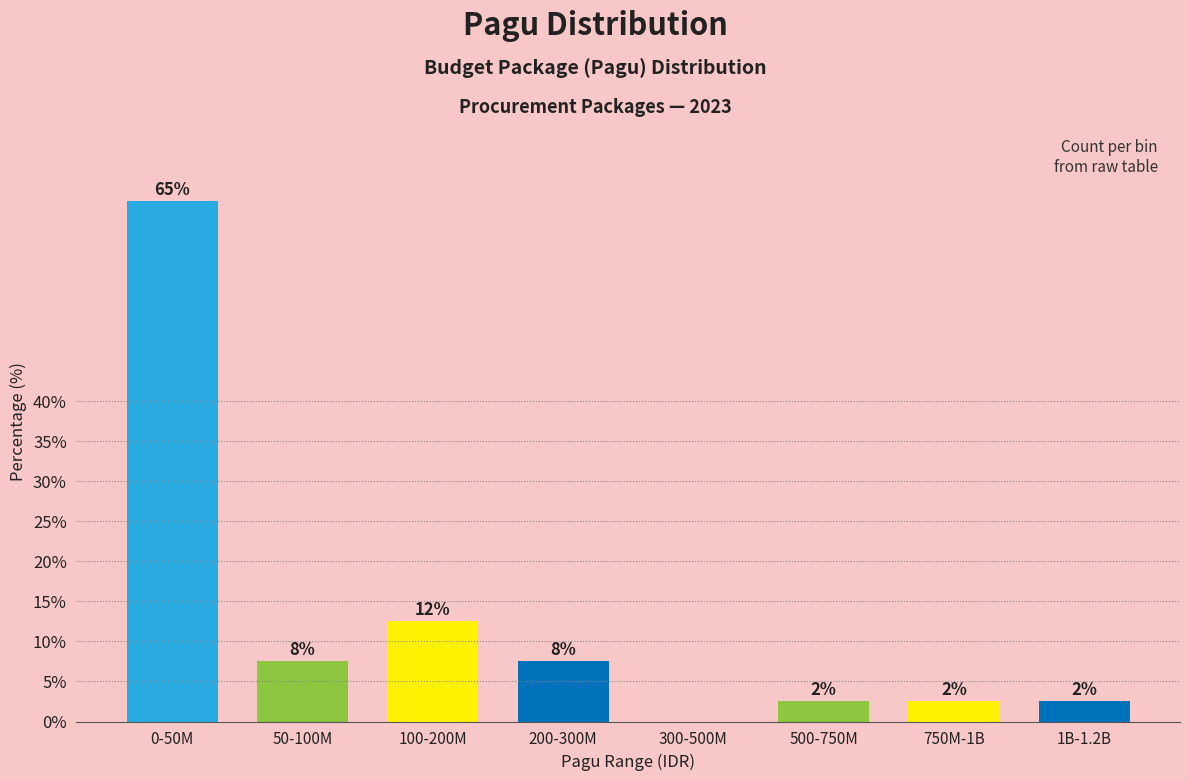

Are the bars horizontal?

No